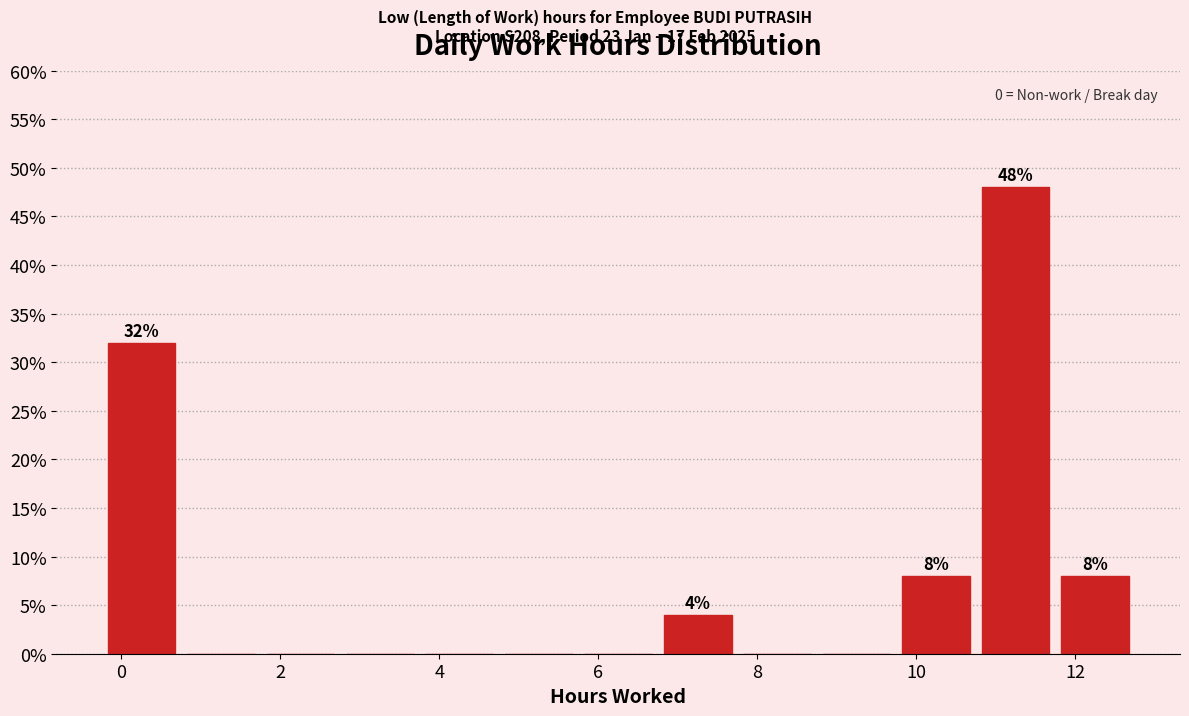

Over which range of the x-axis is the bar tallest?

10.75 to 11.75